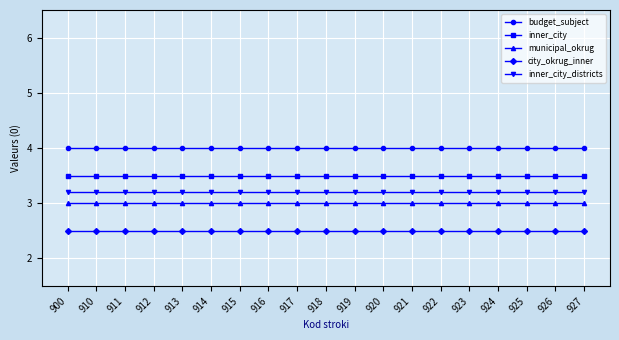

How many lines are shown in the chart?

5